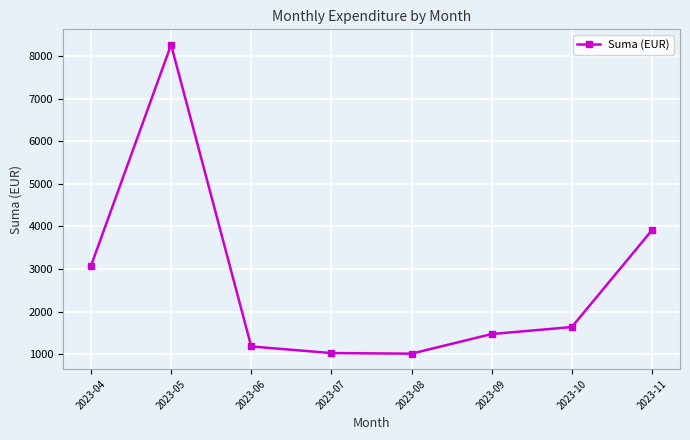

How many lines are shown in the chart?

1